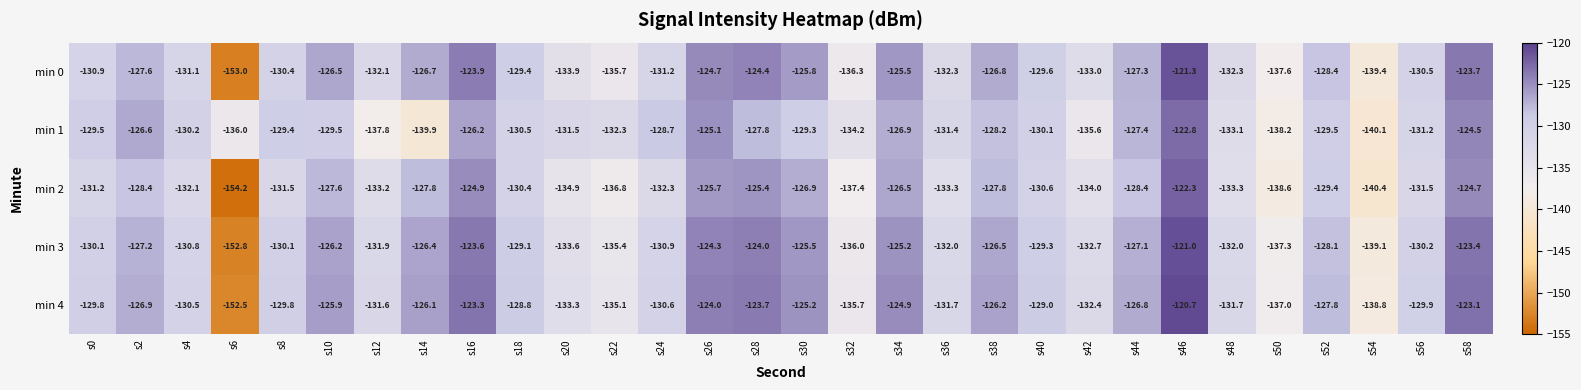

What is the minimum value shown in the chart?

-154.2